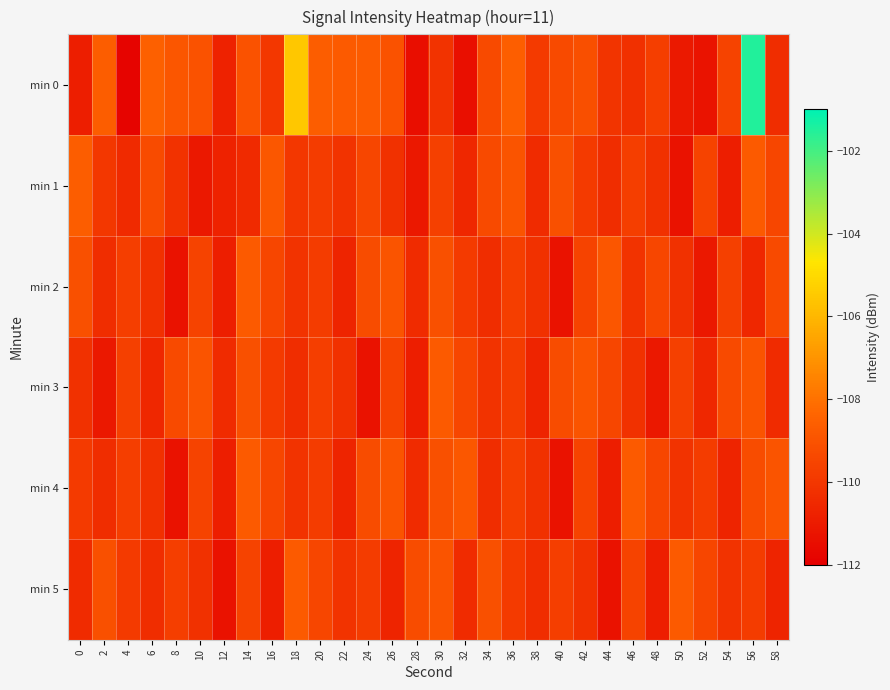

Reading right to left, transcribe all the data shown in this chart.

min 0: 58=-110.3	56=-101.5	54=-109.6	52=-111.3	50=-111.1	48=-109.8	46=-110.3	44=-110.1	42=-109.1	40=-109.3	38=-109.9	36=-108.6	34=-109.3	32=-111.4	30=-110.1	28=-111.4	26=-109.0	24=-108.7	22=-108.8	20=-108.6	18=-105.5	16=-110.0	14=-109.0	12=-110.7	10=-109.0	8=-108.9	6=-108.5	4=-111.8	2=-108.6	0=-110.9
min 1: 58=-109.4	56=-108.8	54=-110.9	52=-109.6	50=-111.3	48=-110.2	46=-109.8	44=-110.3	42=-109.9	40=-109.1	38=-110.5	36=-109.0	34=-109.3	32=-110.5	30=-109.7	28=-111.1	26=-110.2	24=-109.5	22=-110.1	20=-109.8	18=-110.0	16=-108.9	14=-110.5	12=-110.7	10=-111.1	8=-110.2	6=-109.3	4=-110.5	2=-110.0	0=-108.6
min 2: 58=-109.3	56=-110.5	54=-109.7	52=-111.1	50=-110.2	48=-109.5	46=-110.1	44=-108.9	42=-109.6	40=-111.3	38=-110.2	36=-109.8	34=-110.3	32=-109.9	30=-109.1	28=-110.5	26=-109.0	24=-109.2	22=-110.7	20=-109.8	18=-110.1	16=-109.4	14=-108.8	12=-110.9	10=-109.6	8=-111.3	6=-110.2	4=-109.8	2=-110.3	0=-109.1
min 3: 58=-110.5	56=-109.0	54=-109.3	52=-110.5	50=-109.7	48=-111.1	46=-110.2	44=-109.5	42=-109.0	40=-109.2	38=-110.7	36=-109.8	34=-110.1	32=-109.4	30=-108.8	28=-110.9	26=-109.6	24=-111.3	22=-110.2	20=-109.8	18=-110.3	16=-109.9	14=-109.1	12=-110.5	10=-109.0	8=-109.3	6=-110.5	4=-109.7	2=-111.1	0=-110.2
min 4: 58=-109.0	56=-109.2	54=-110.7	52=-109.8	50=-110.1	48=-109.4	46=-108.8	44=-110.9	42=-109.6	40=-111.3	38=-110.2	36=-109.8	34=-110.3	32=-108.8	30=-109.1	28=-110.5	26=-109.0	24=-109.2	22=-110.7	20=-109.8	18=-110.1	16=-109.4	14=-108.8	12=-110.9	10=-109.6	8=-111.3	6=-110.2	4=-109.8	2=-110.3	0=-109.9
min 5: 58=-110.7	56=-109.8	54=-110.1	52=-109.4	50=-108.8	48=-110.9	46=-109.6	44=-111.3	42=-110.2	40=-109.8	38=-110.3	36=-109.9	34=-109.1	32=-110.5	30=-109.0	28=-109.2	26=-110.7	24=-109.8	22=-110.1	20=-109.4	18=-108.8	16=-110.9	14=-109.6	12=-111.3	10=-110.2	8=-109.8	6=-110.3	4=-109.9	2=-109.1	0=-110.5